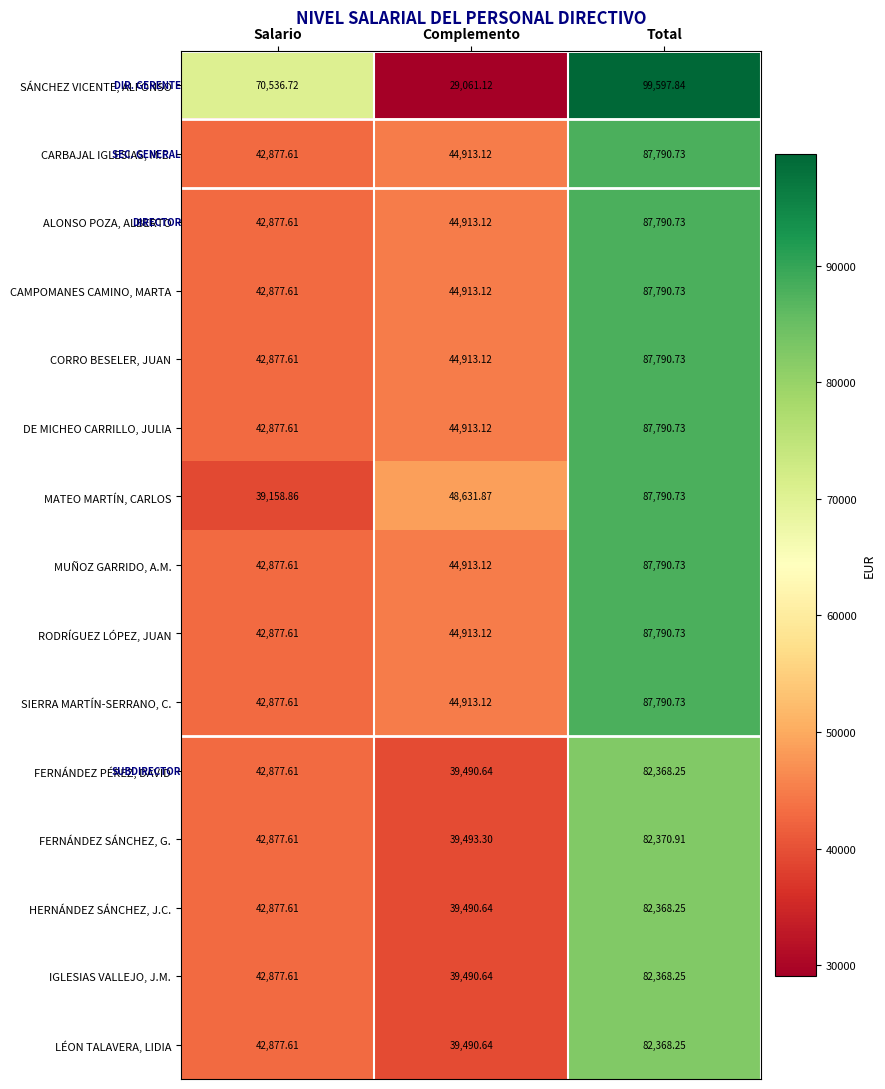

At which category is the sum across all series the highest?

Total